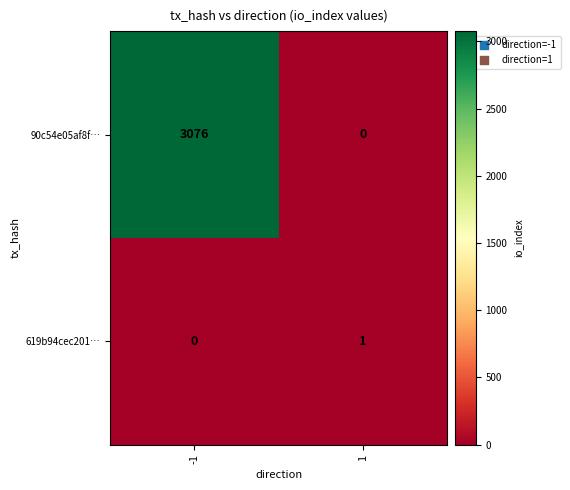

What is the maximum value shown in the chart?

3076